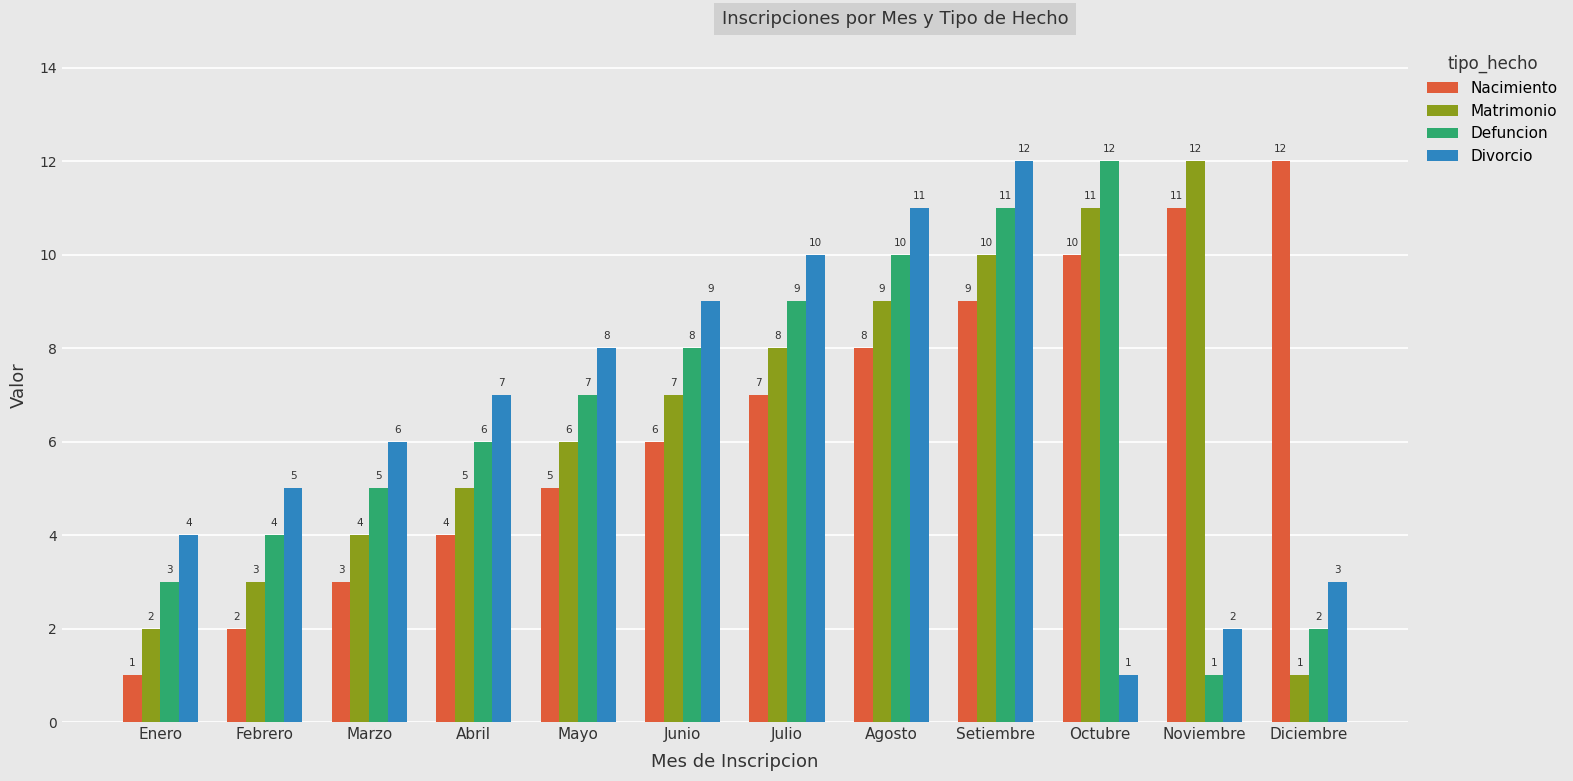

What is the spread (max minus min) of values at Julio?

3